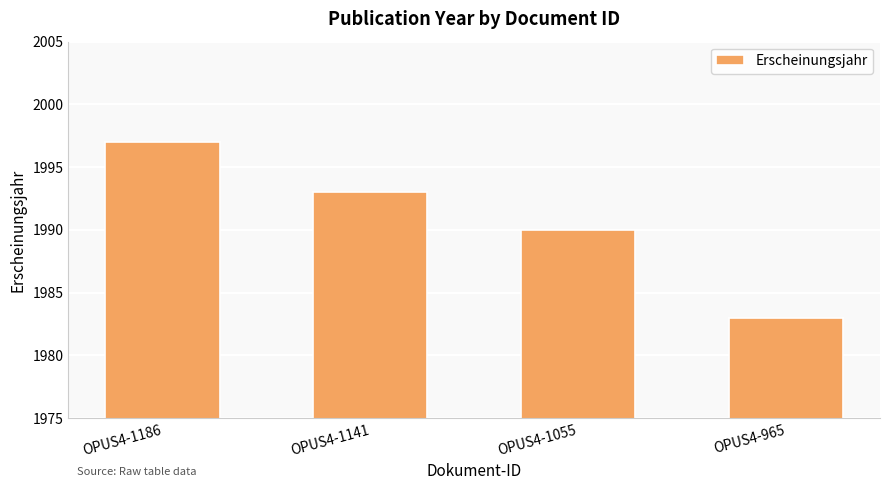

Count the number of categories in the chart.

4